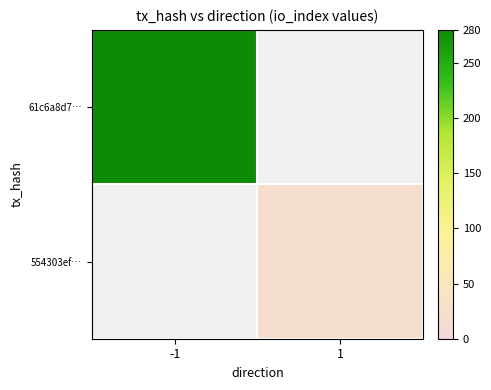

Reading left to right, what are all the values shown in this chart?

61c6a8d7…: -1=280	1=0
554303ef…: -1=0	1=21